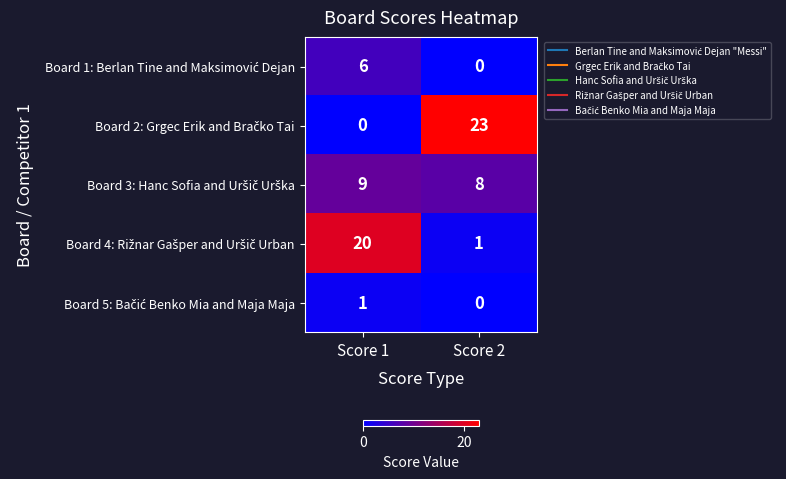

Which category has the highest value across all series?

Score 2